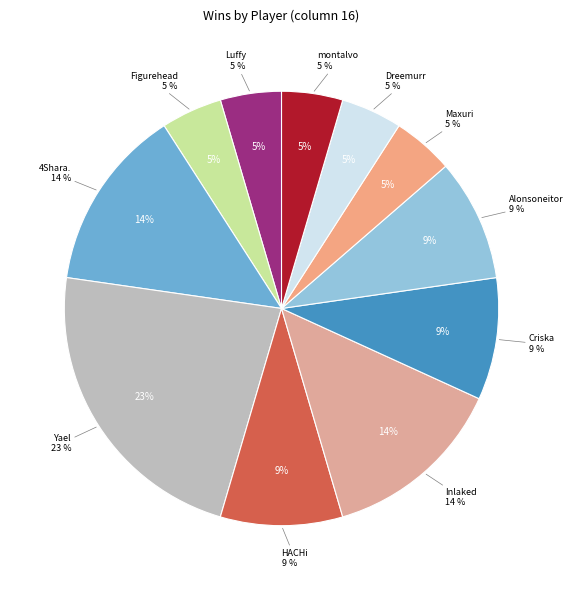

What is the ratio of the value at Guerreros Z | montalvo to the value at Cherrys-PGP | Criska?

0.5